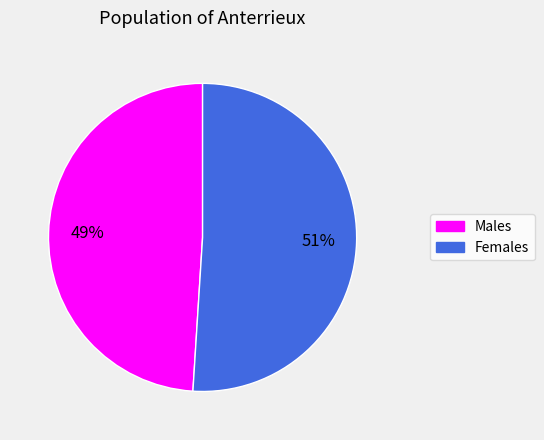

To the nearest percent, what is the difference between the largest and smallest slice percentages?

2%